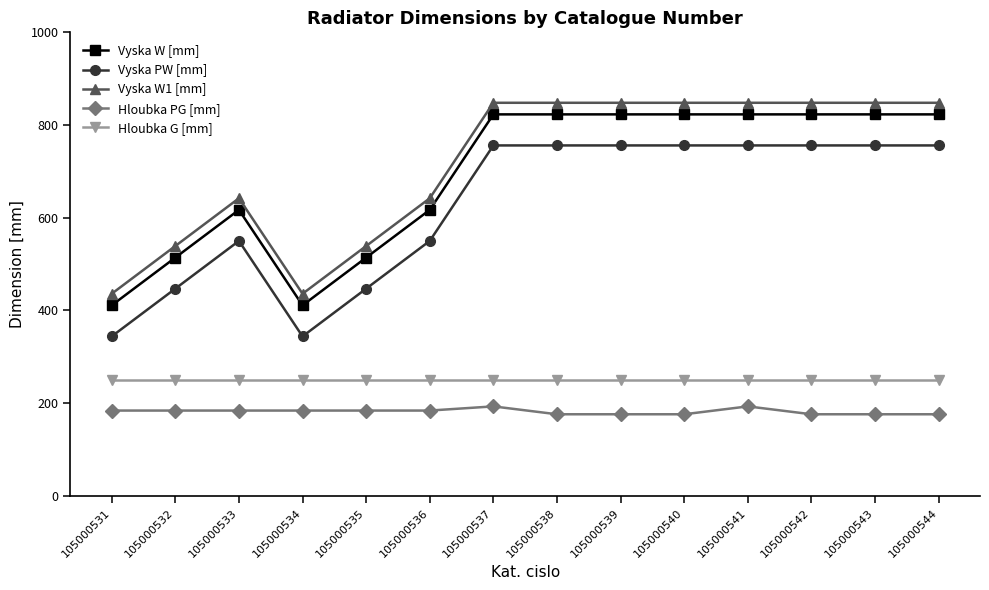

True or false: Hloubka PG [mm] has a value of 76 at 105000541.

False